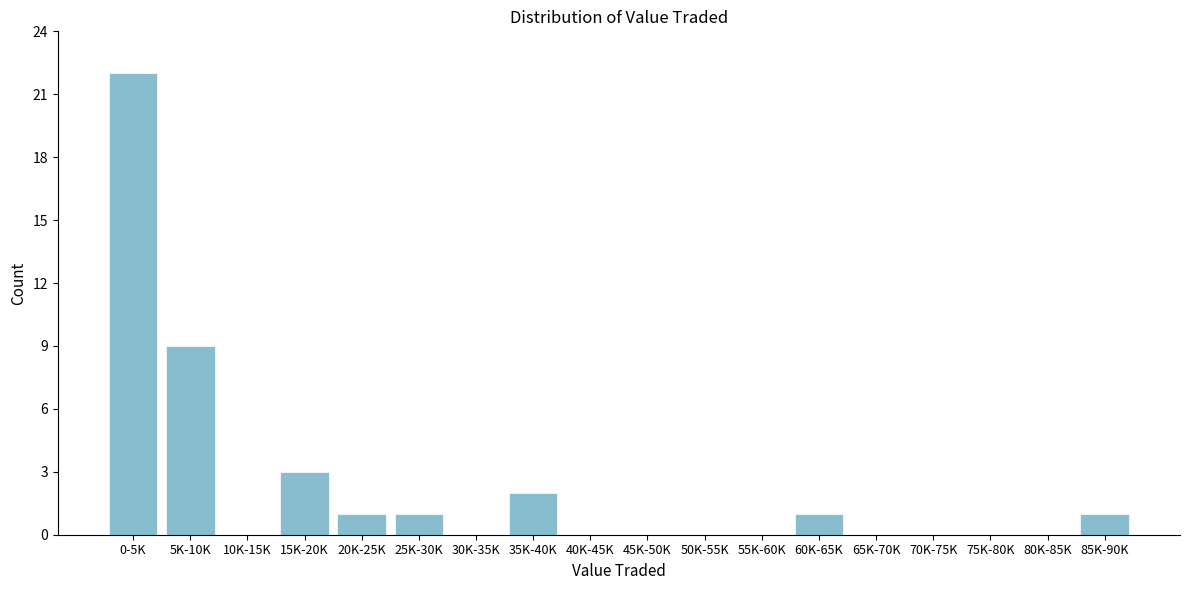

Reading right to left, extract all data points from this chart.

85K-90K=1	80K-85K=0	75K-80K=0	70K-75K=0	65K-70K=0	60K-65K=1	55K-60K=0	50K-55K=0	45K-50K=0	40K-45K=0	35K-40K=2	30K-35K=0	25K-30K=1	20K-25K=1	15K-20K=3	10K-15K=0	5K-10K=9	0-5K=22